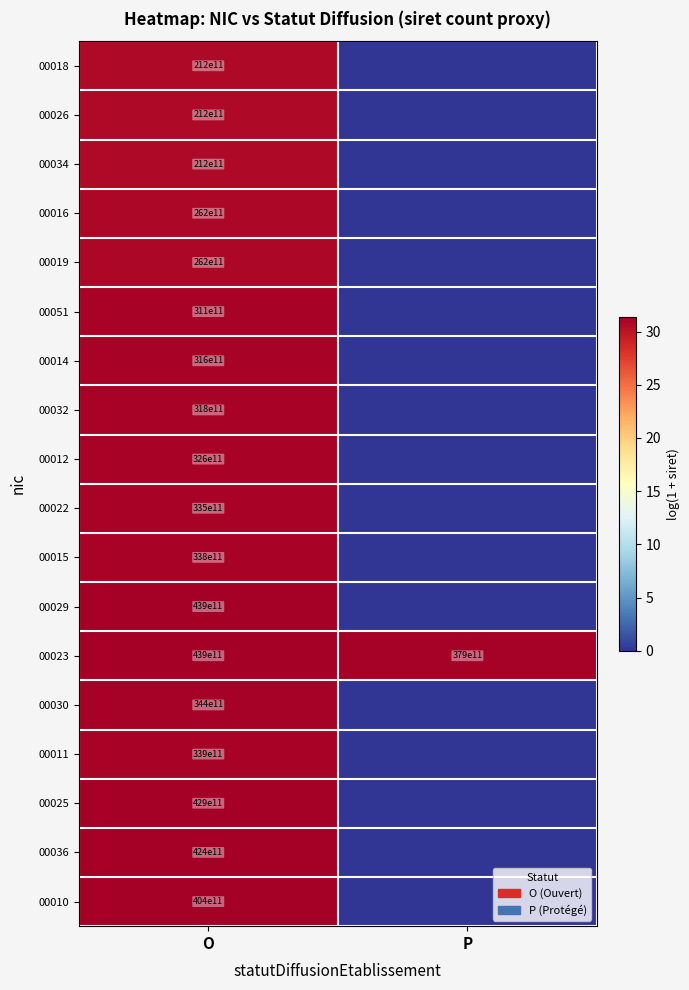

The 00019 series shows 26200000000000 at O. True or false?

True